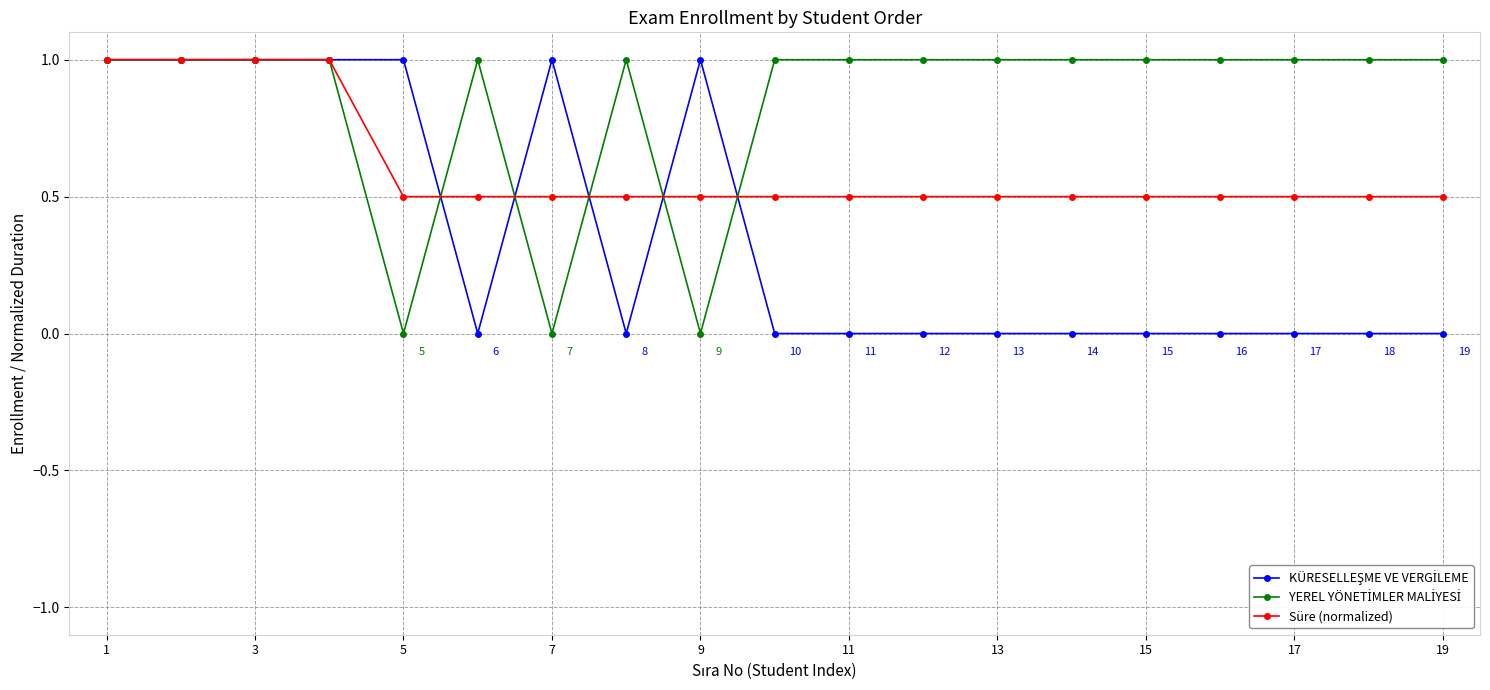

What is the value of the Süre (normalized) point at the 19th from the left?

0.5